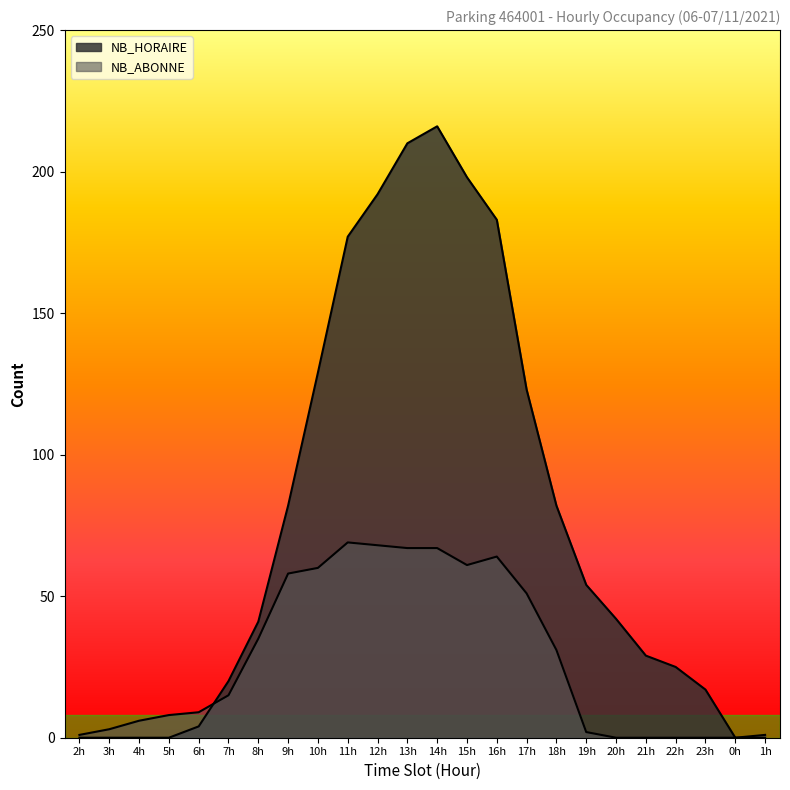

How many intersections are there between NB_HORAIRE and NB_ABONNE?

1